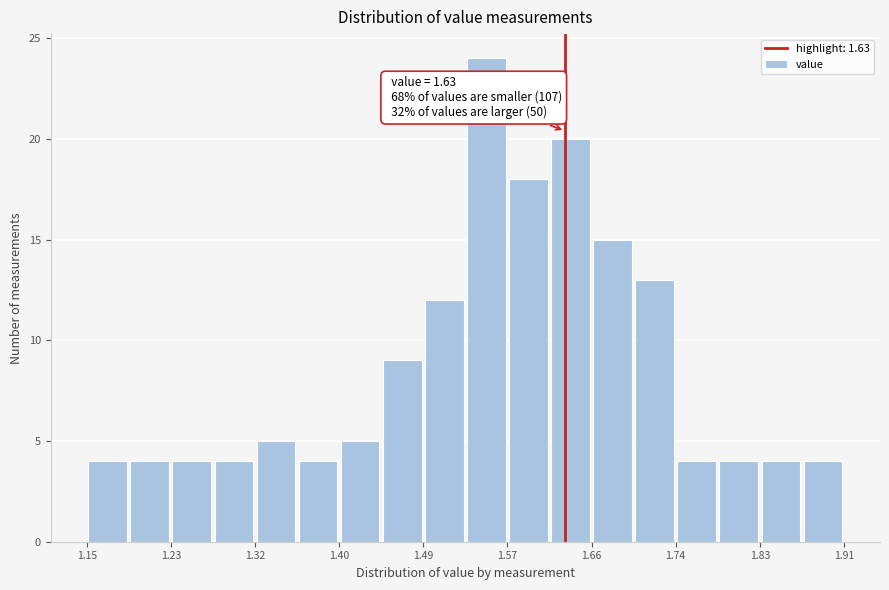

Which range on the x-axis has the tallest bar?

1.53 to 1.57